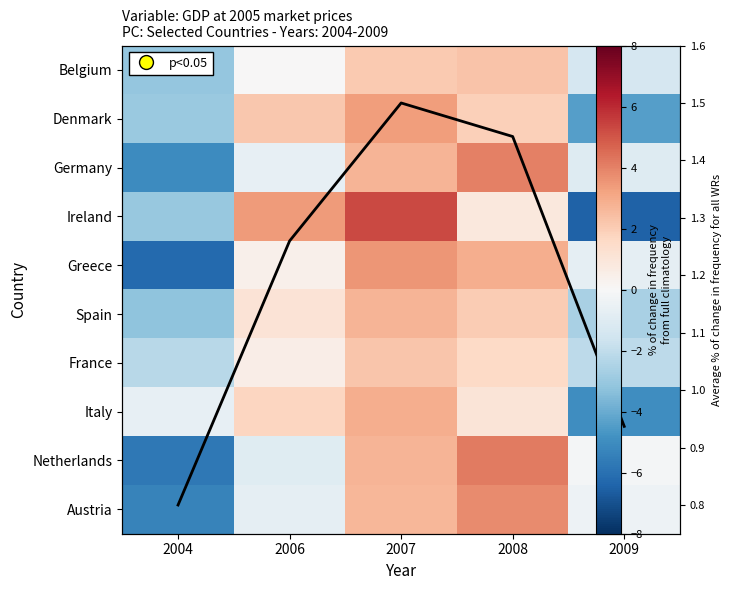

What is the difference between the maximum and second lowest values in the France series?

4.3